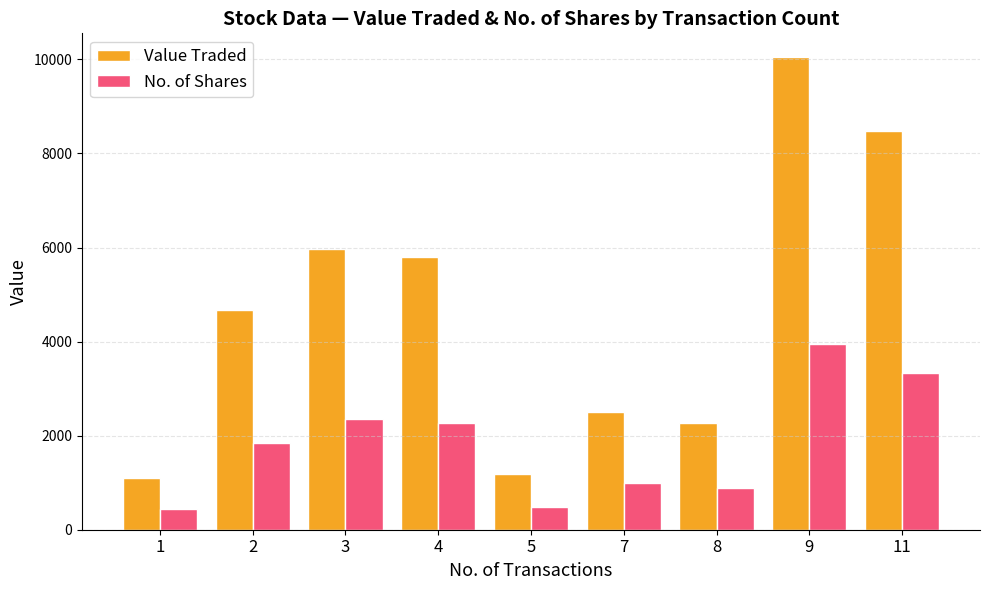

What is the spread (max minus min) of values at 9?

6112